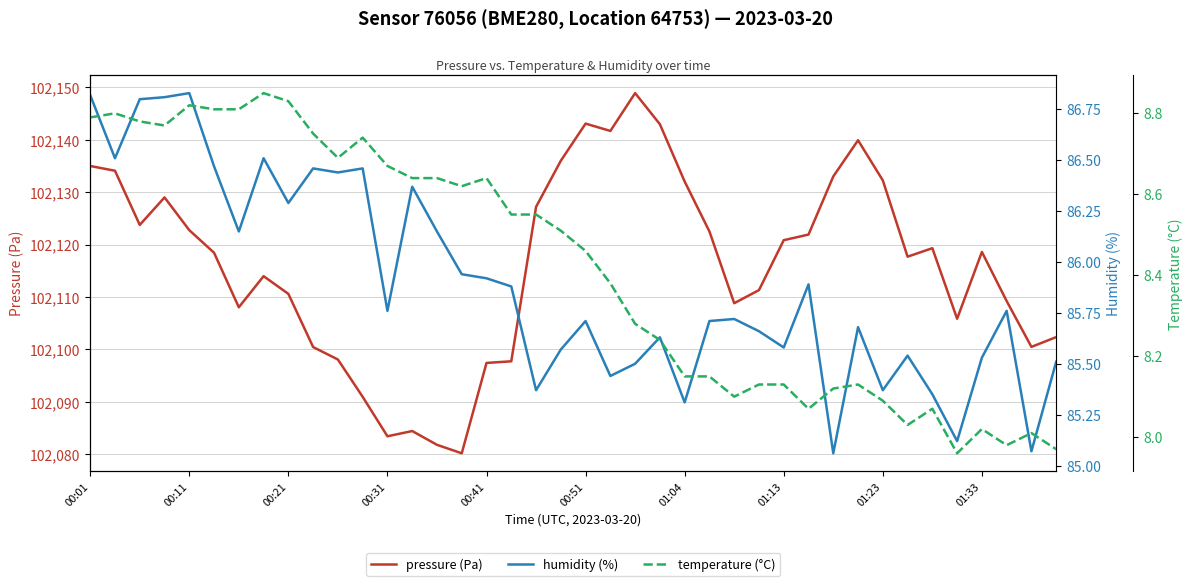

True or false: pressure (Pa) and temperature (°C) intersect in this chart.

False